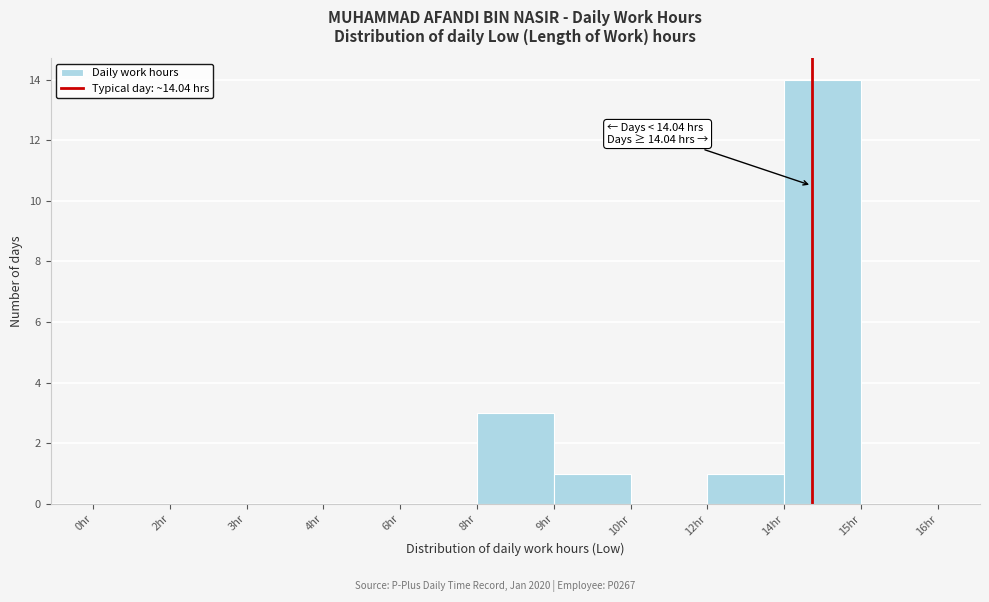

Reading right to left, what are all the values shown in this chart?

15hr=0	14hr=14	12hr=1	10hr=0	9hr=1	8hr=3	6hr=0	4hr=0	3hr=0	2hr=0	0hr=0